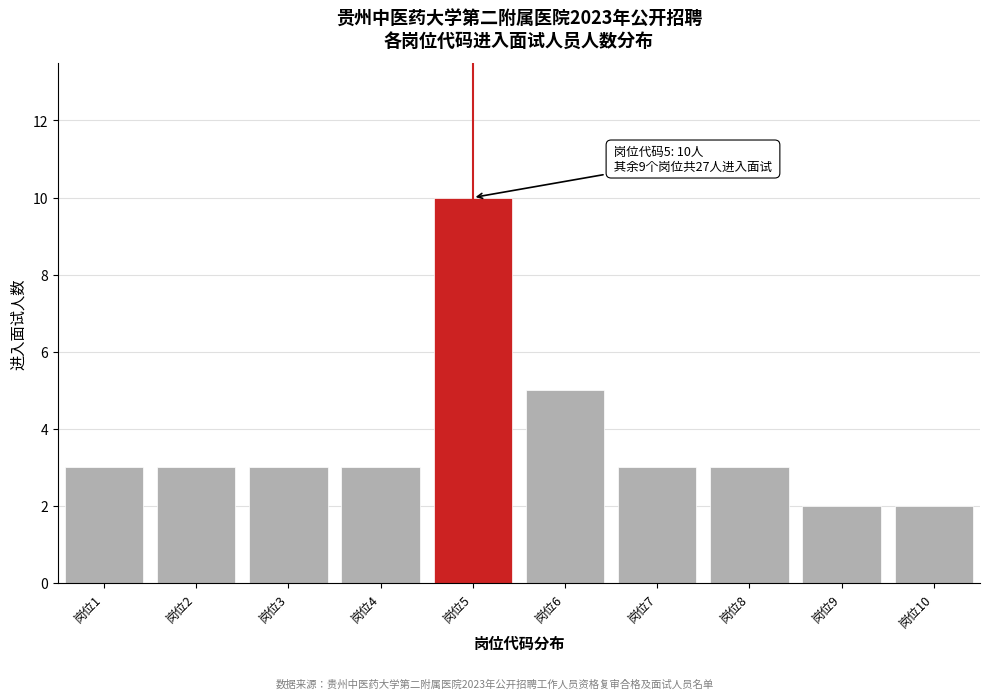

Reading left to right, transcribe all the data shown in this chart.

岗位1=3	岗位2=3	岗位3=3	岗位4=3	岗位5=10	岗位6=5	岗位7=3	岗位8=3	岗位9=2	岗位10=2